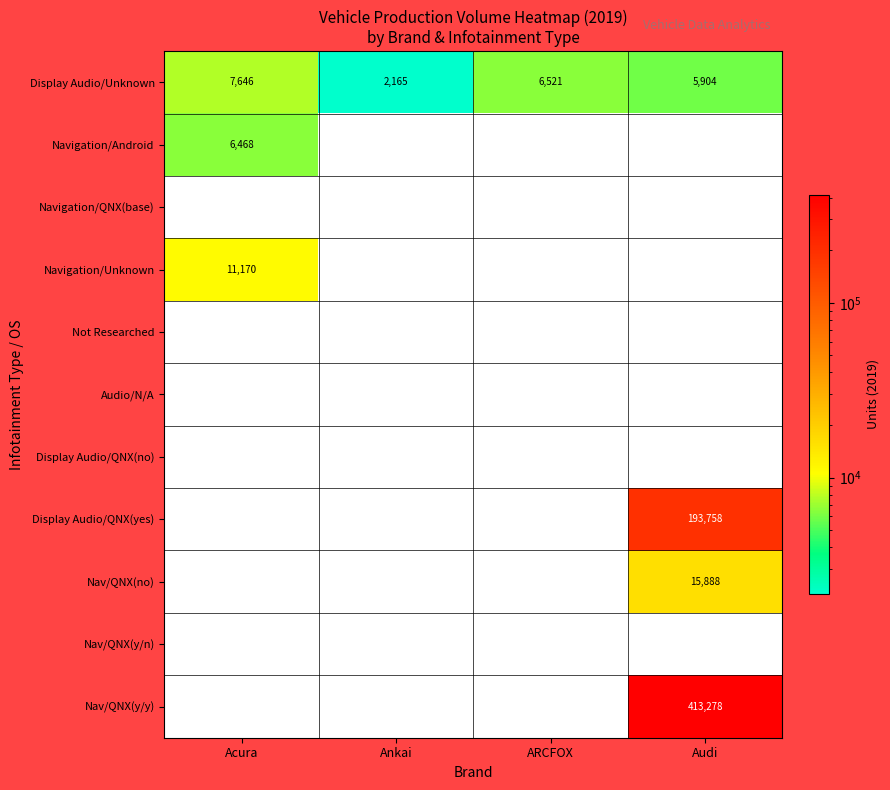

What is the difference between the highest and lowest values at Ankai?

2165